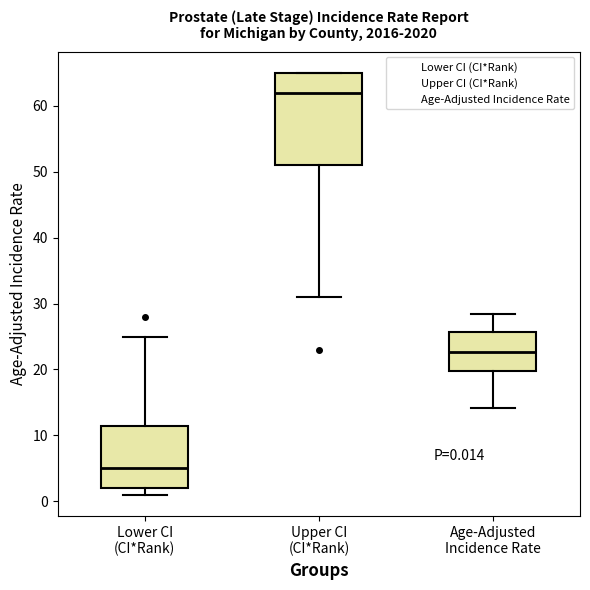

Comparing the boxes themselves (not the whiskers), which one is the tallest?

Upper CI (CI*Rank)